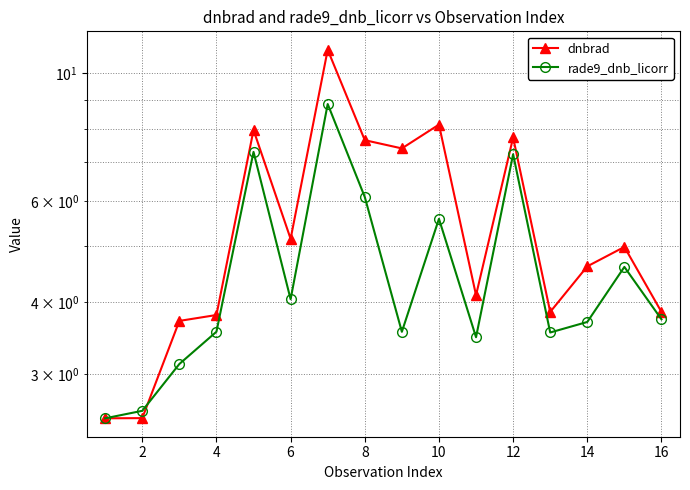

What is the highest value of the dnbrad series?

11.0